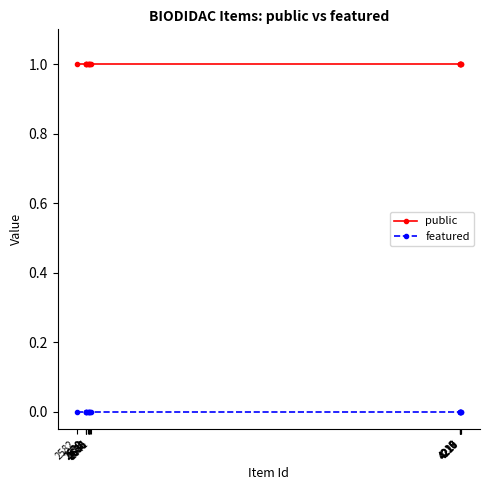

What is the greatest value displayed?

1